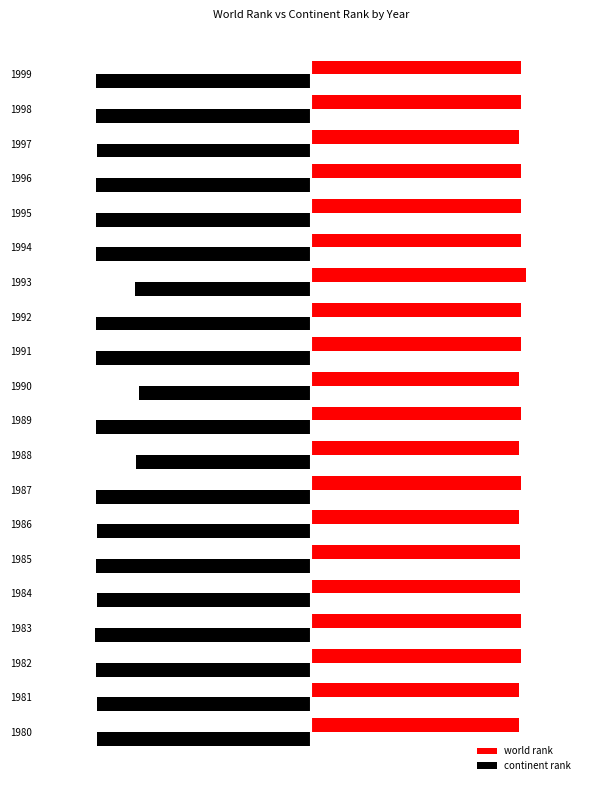

What are all the series names shown in the legend?

world rank, continent rank